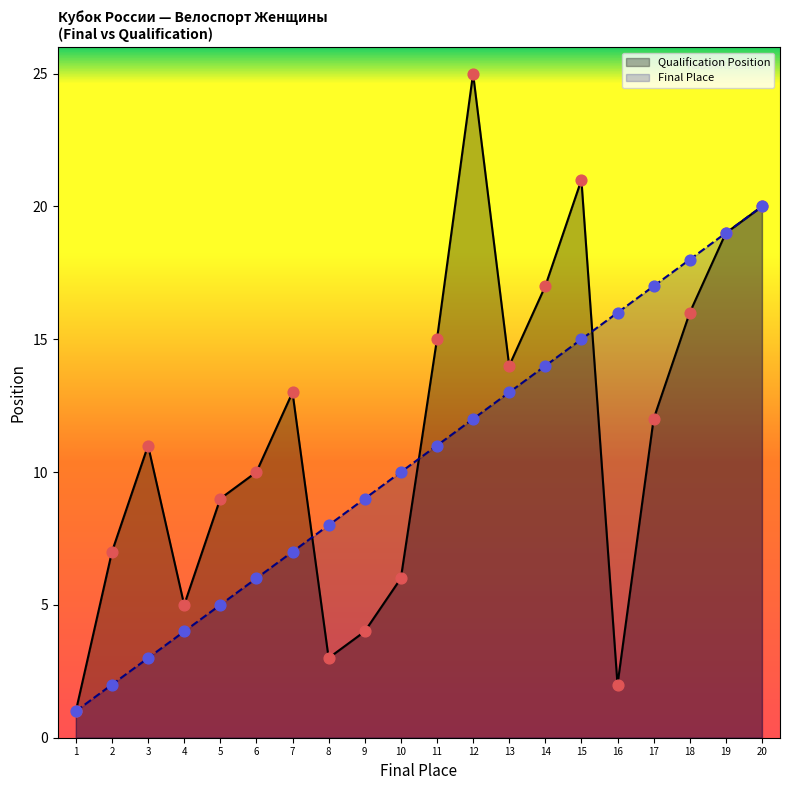

Which series contains the lowest Y value?

Qualification Position